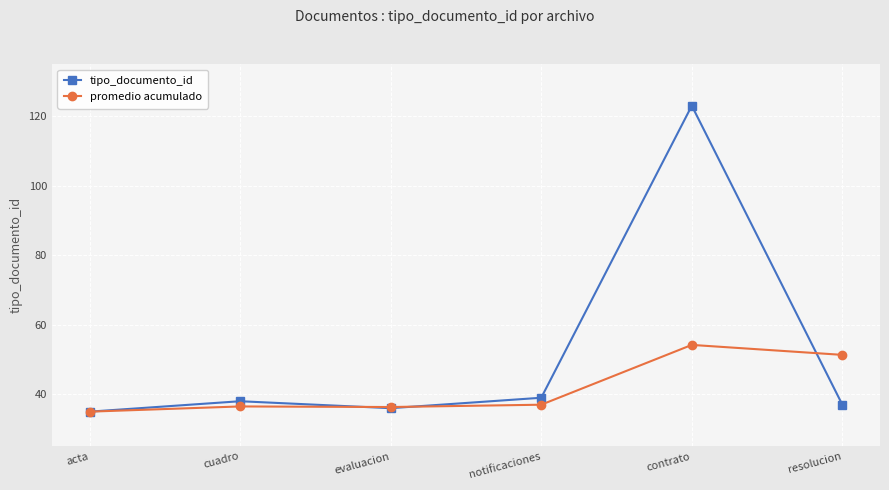

Read the promedio acumulado value at evaluacion.

36.3